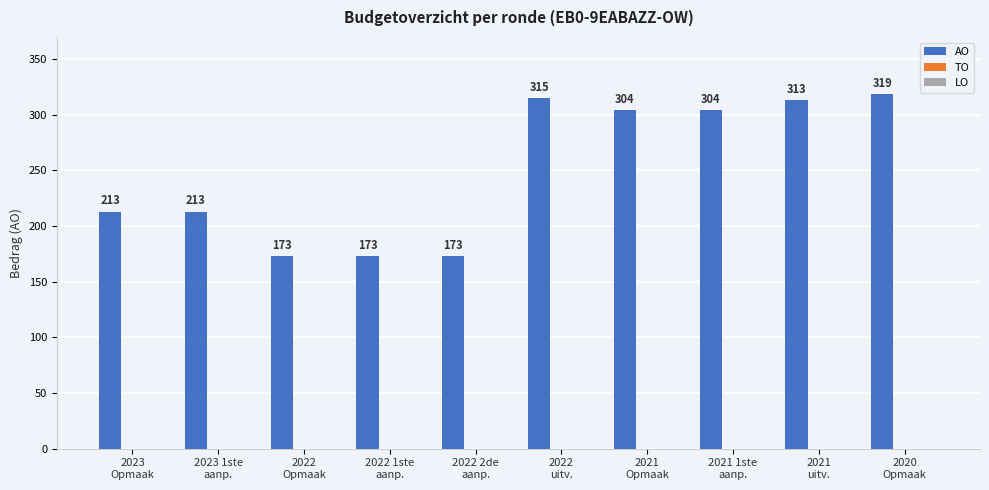

What is the difference between the maximum and minimum values?

146